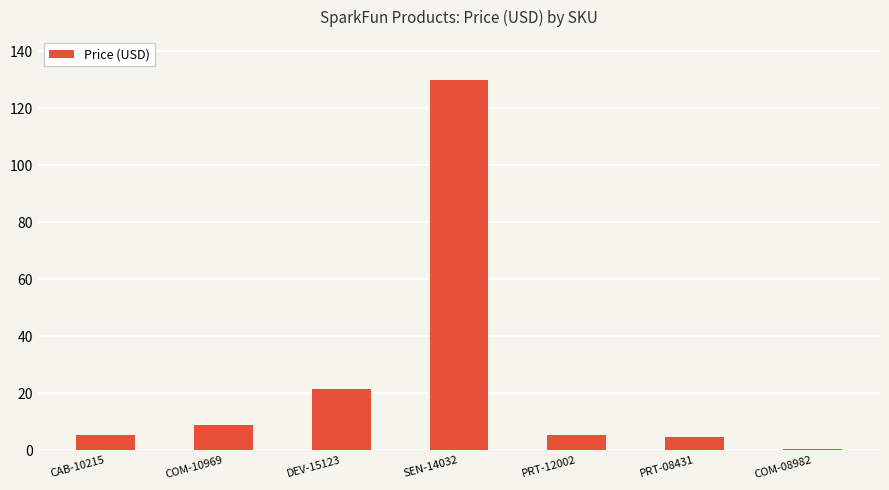

How many data points does each series have?

7